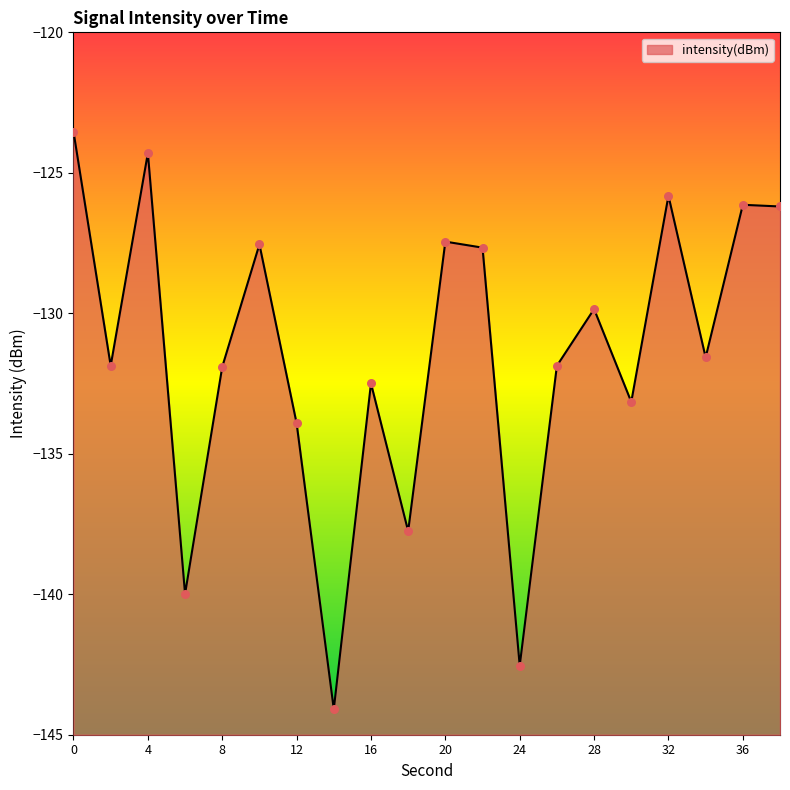

Between 14 and 32, which is larger?

32